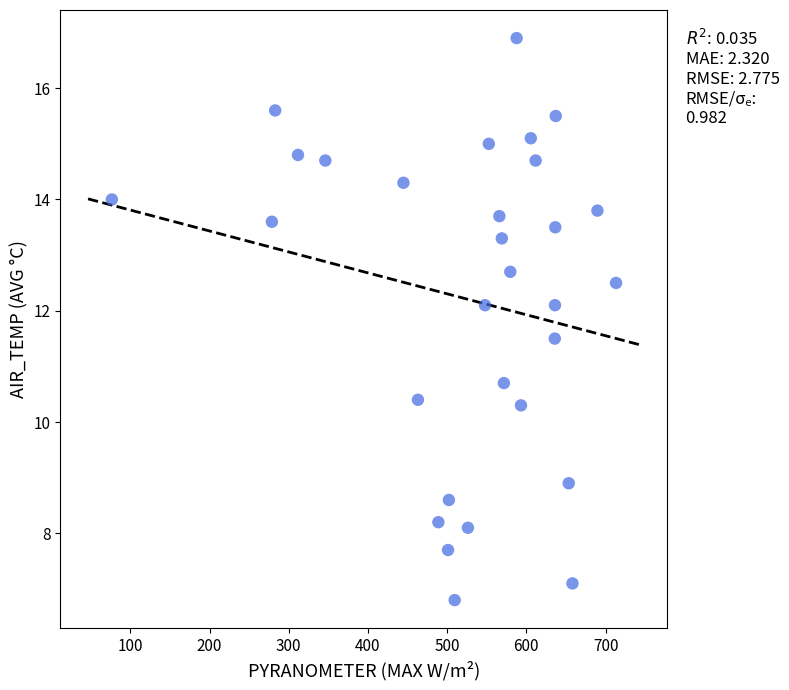

What is the range of X values (max minus min)?

636.5